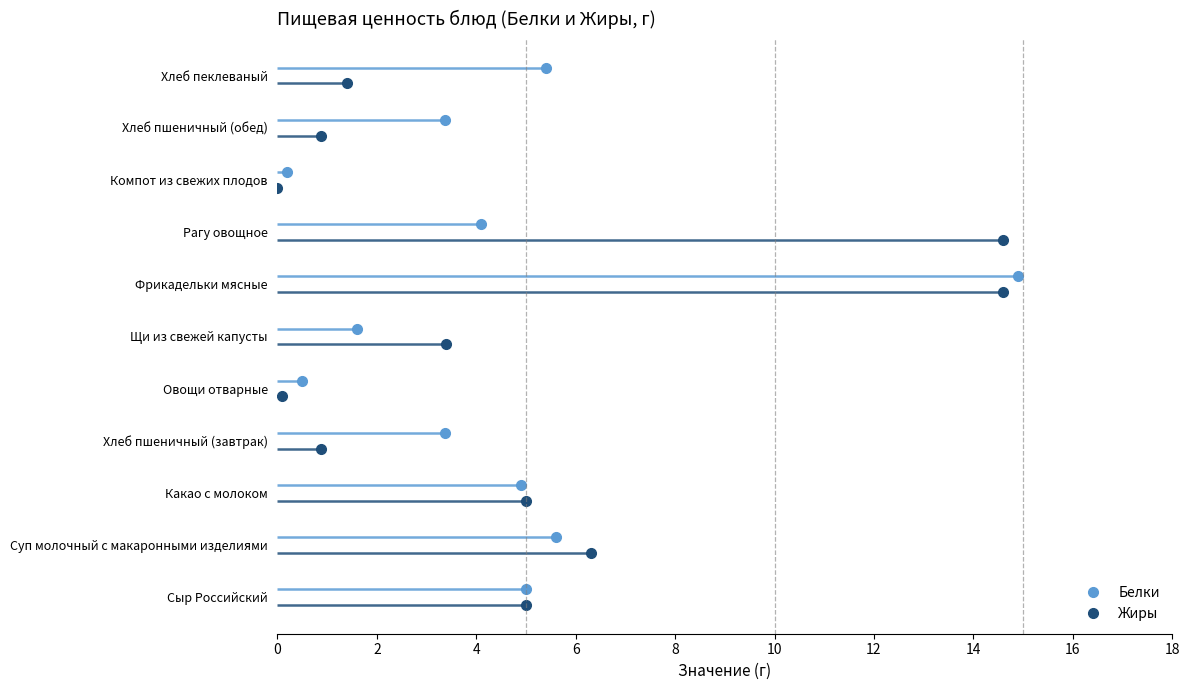

At Какао с молоком, list the series in order from largest to smallest.

Жиры, Белки